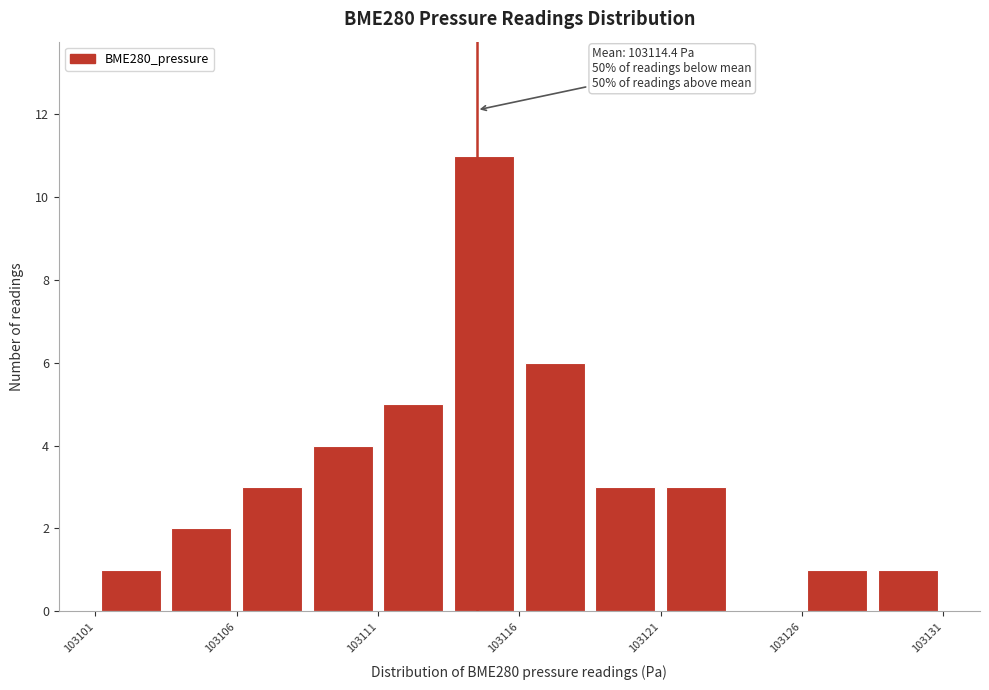

Which range on the x-axis has the tallest bar?

103113.5 to 103116.0